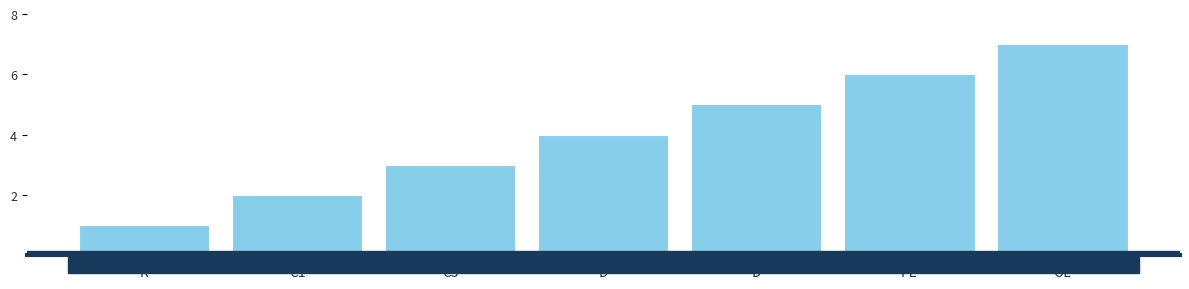

Reading left to right, transcribe all the data shown in this chart.

1	2	3	4	5	6	7